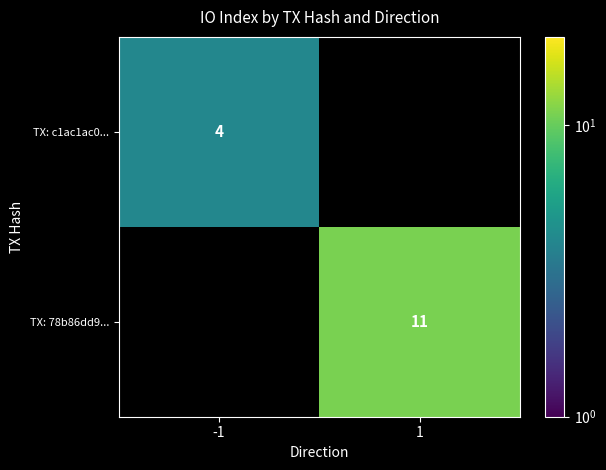

What is the greatest value displayed?

11.0